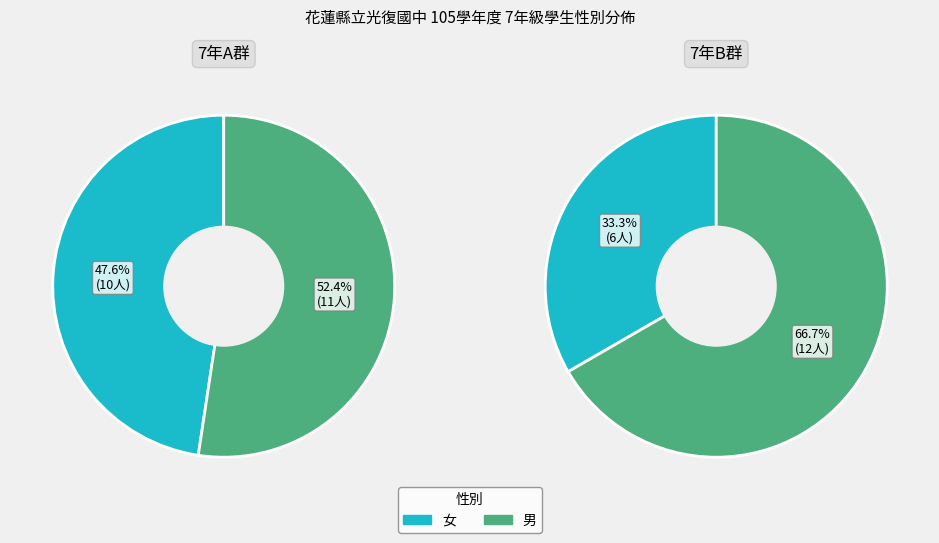

Is there a majority slice in this chart?

Yes